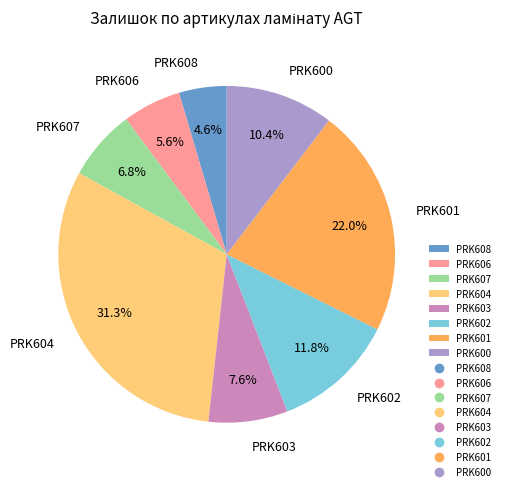

What percentage is the PRK607 slice, to the nearest percent?

7%